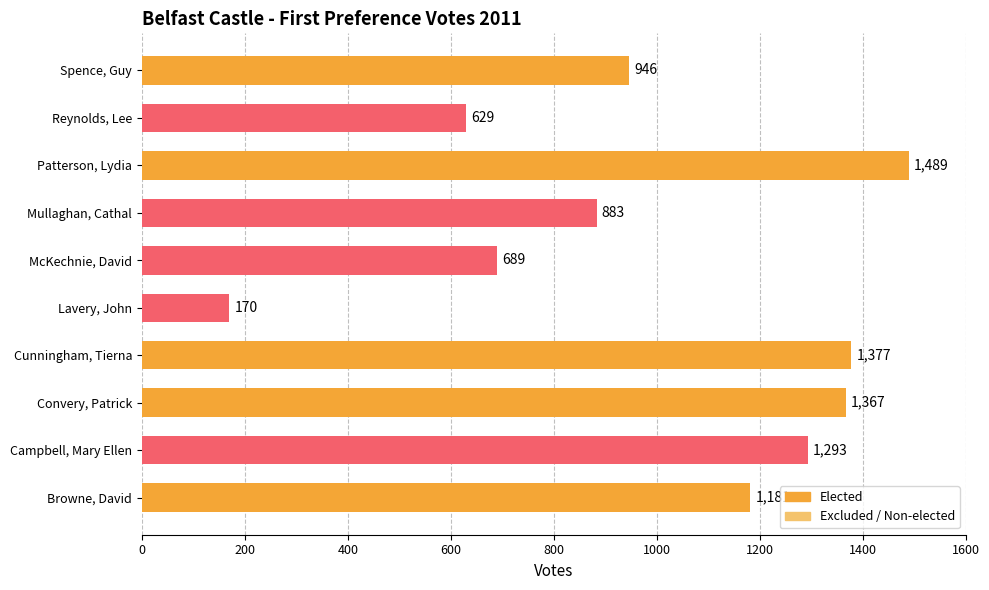

The chart shows a value of 689 at McKechnie, David. True or false?

True